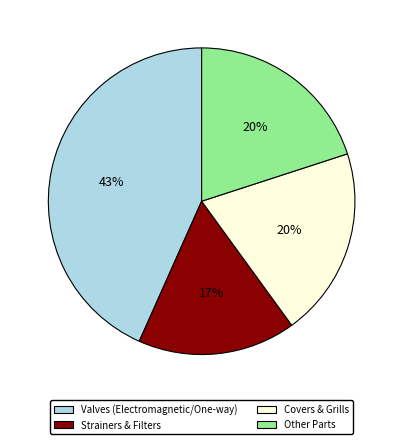

Is it true that Covers & Grills is 20% of the pie?

True